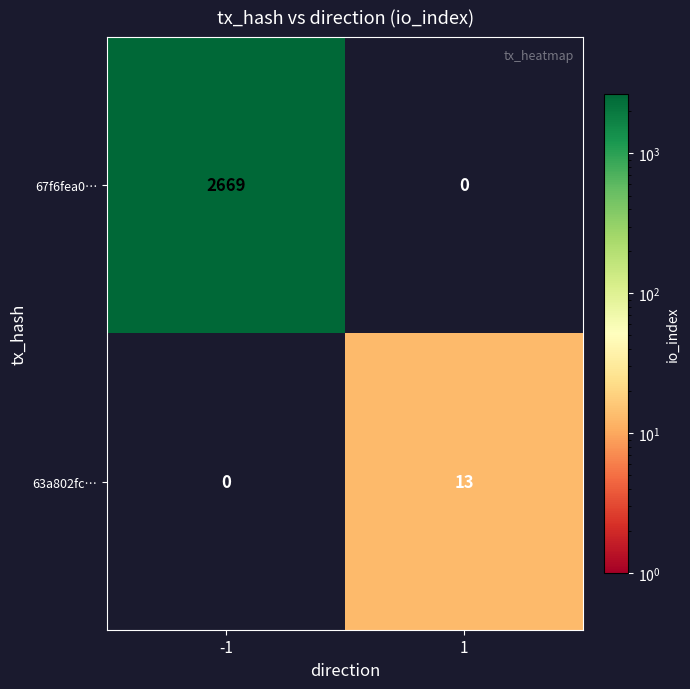

At 1, list the series in order from smallest to largest.

67f6fea0…, 63a802fc…